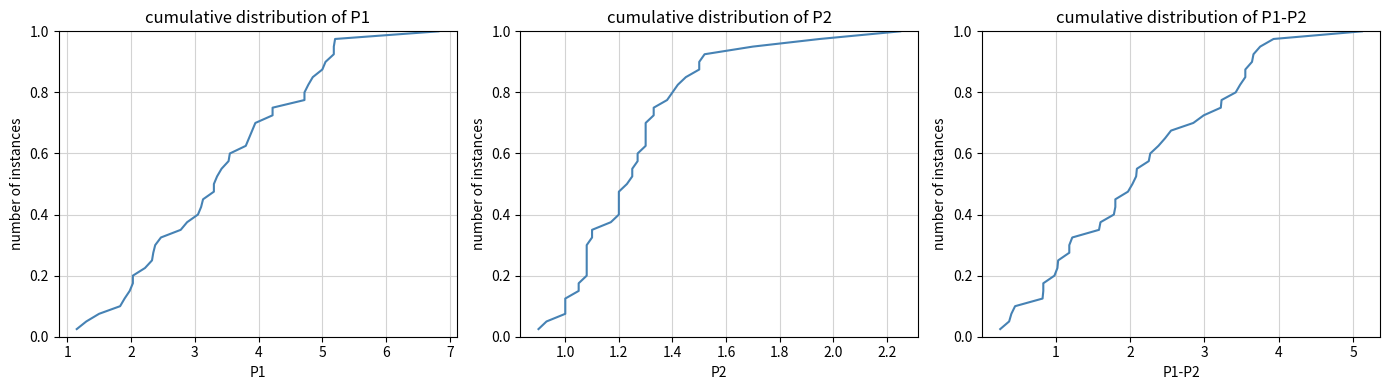

Is this an area chart (filled region under the line)?

No